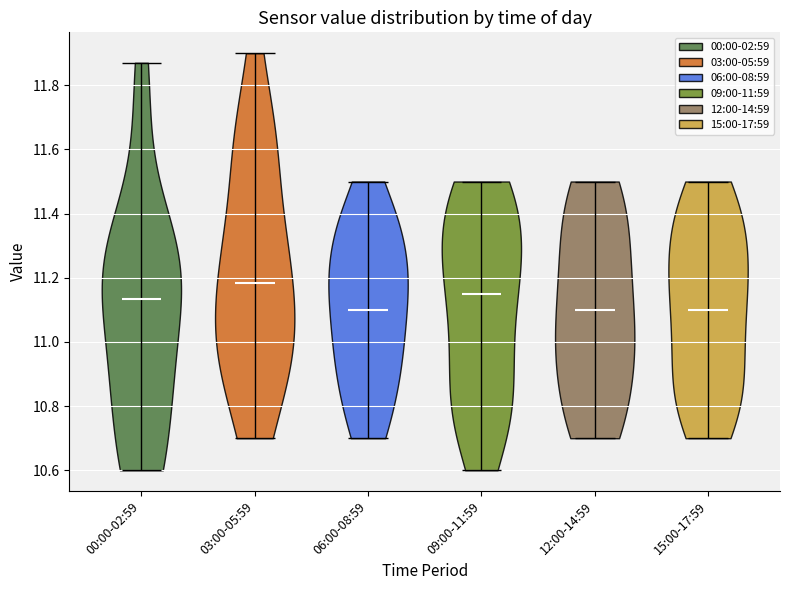

Which violin has the highest median line?

03:00-05:59